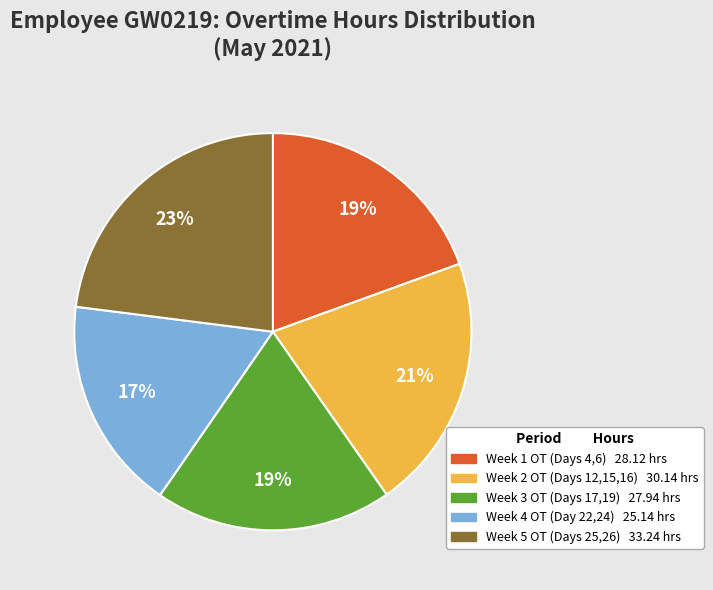

To the nearest percent, what is the difference between the largest and smallest slice percentages?

6%